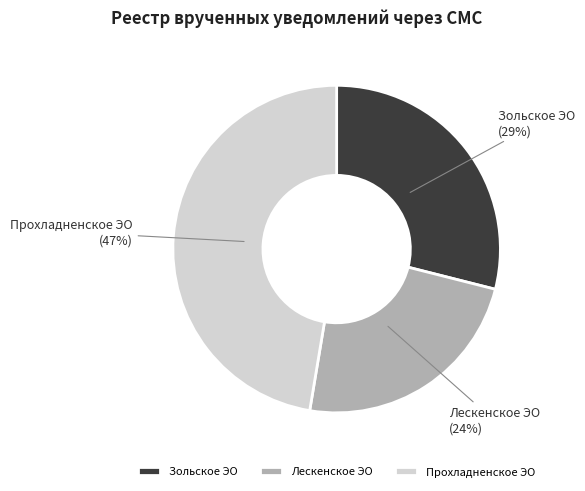

How many segments does this pie chart have?

3